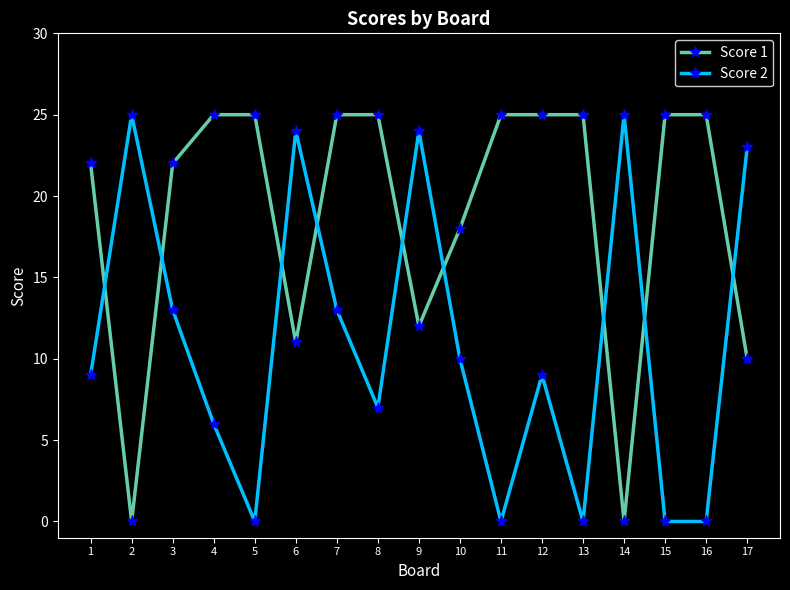

How many times do Score 2 and Score 1 cross each other?

9